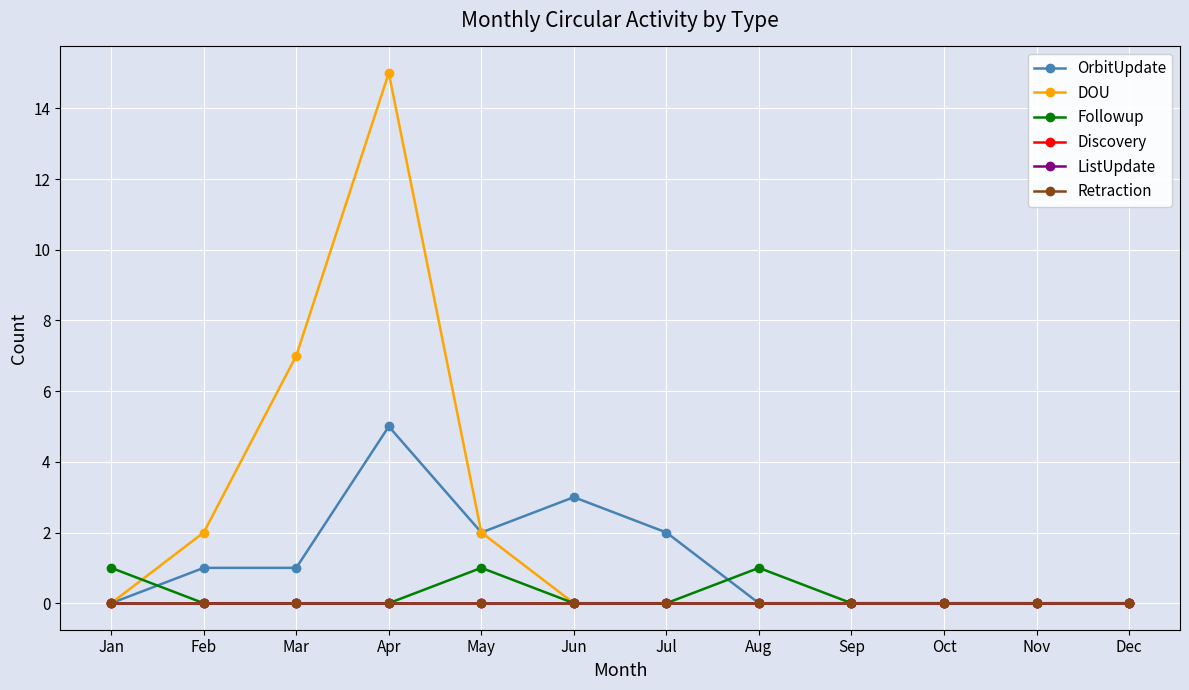

True or false: Followup and DOU cross at least once.

True